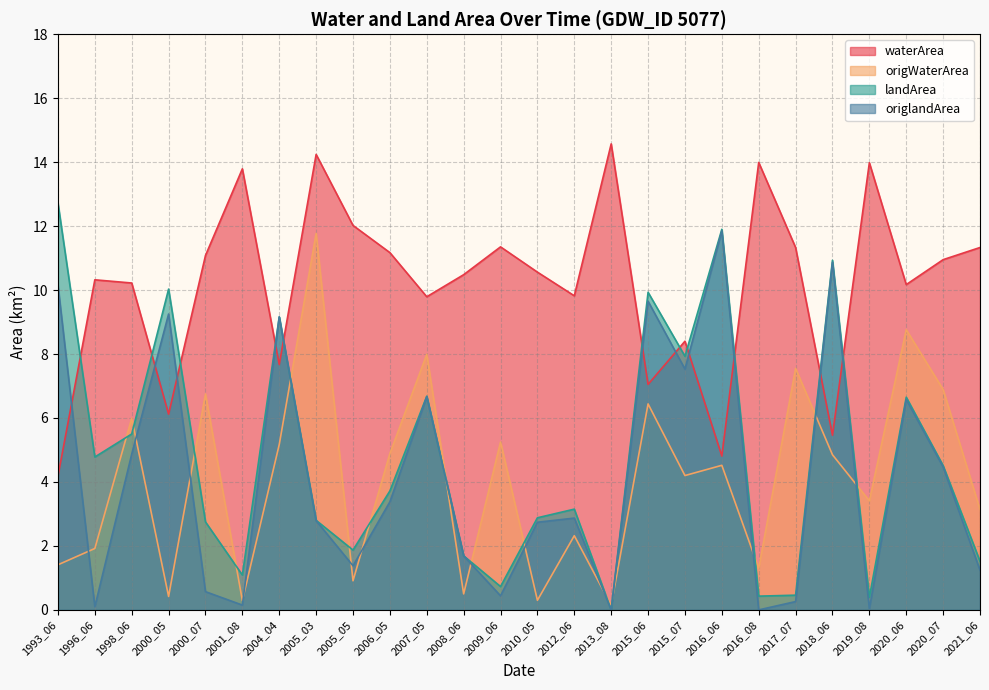

How many lines are shown in the chart?

4